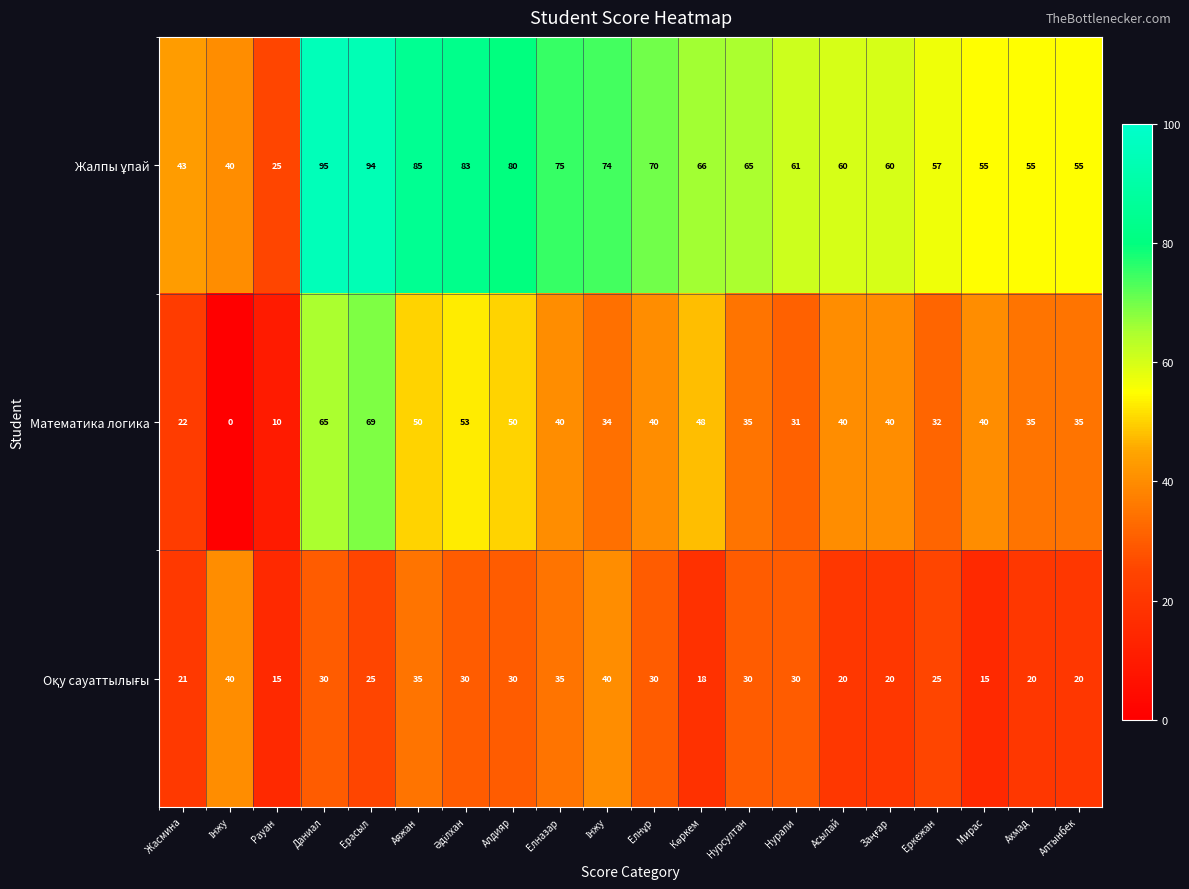

How many categories are shown in the chart?

20